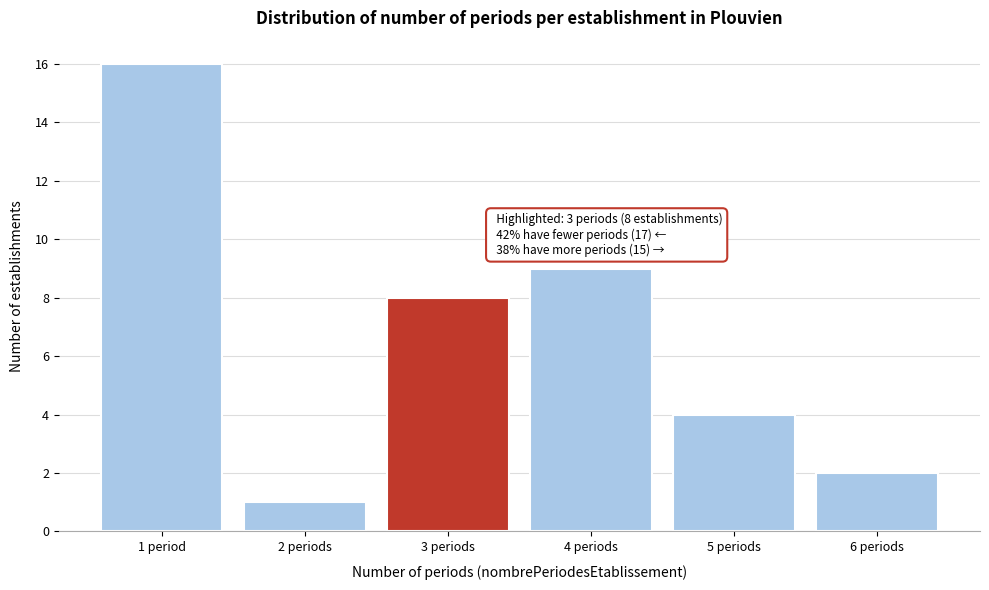

Reading left to right, extract all data points from this chart.

16	1	8	9	4	2